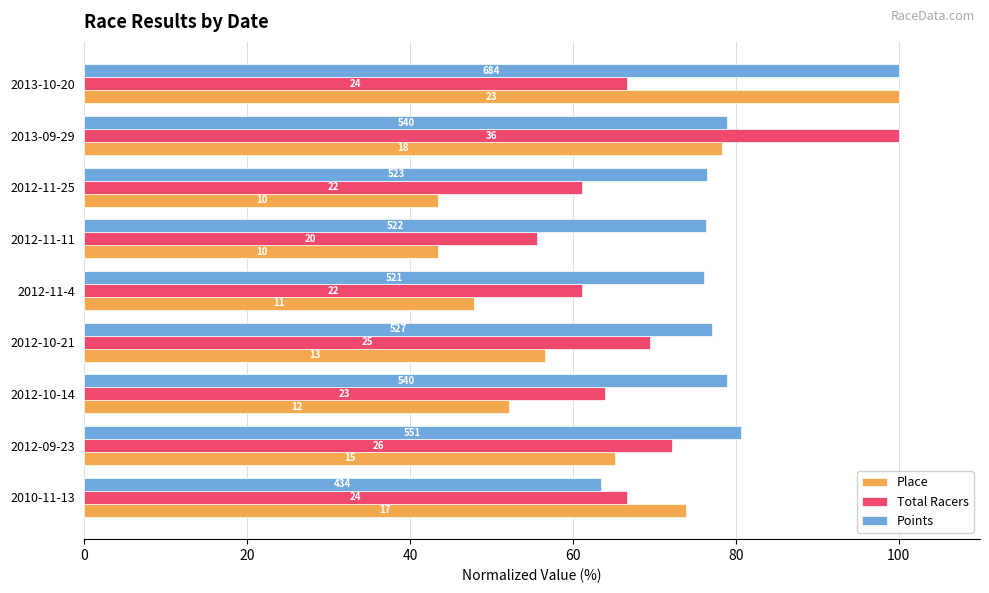

Which series has the widest spread of values?

Place